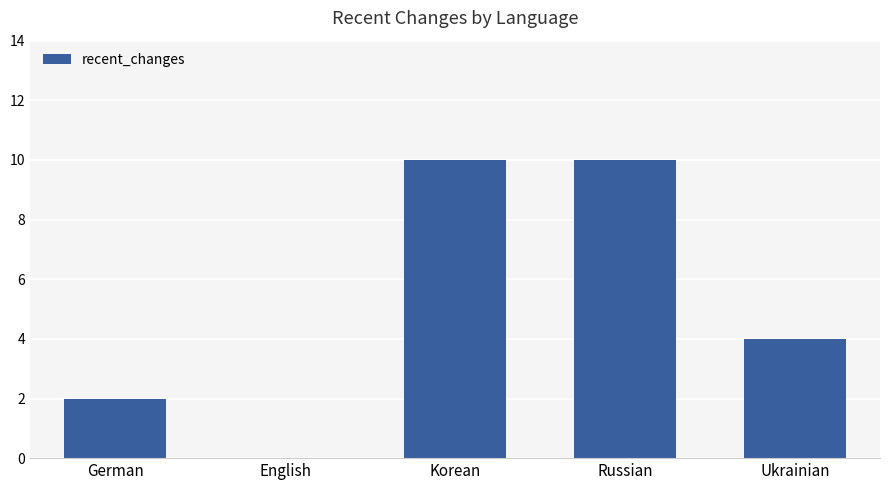

True or false: the data shows 3 at German.

False